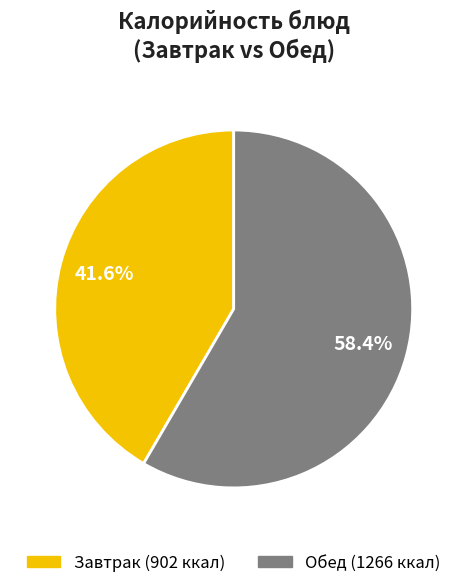

Is there a majority slice in this chart?

Yes